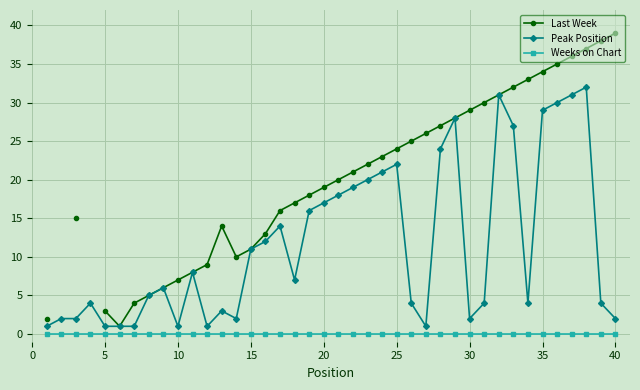

The value of Peak Position at 20 is 30. True or false?

False